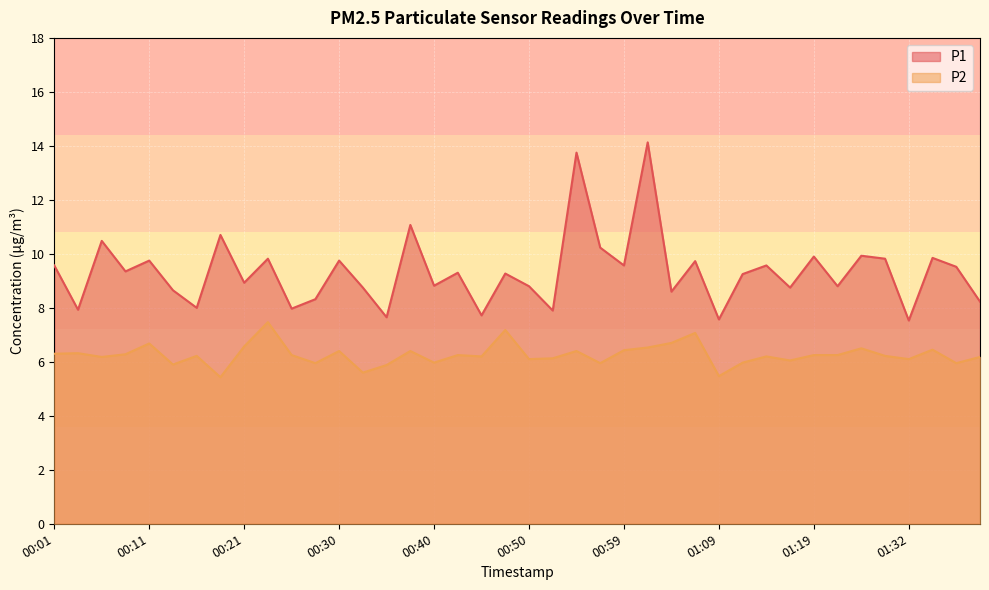

What position from the right is 01:30?

5